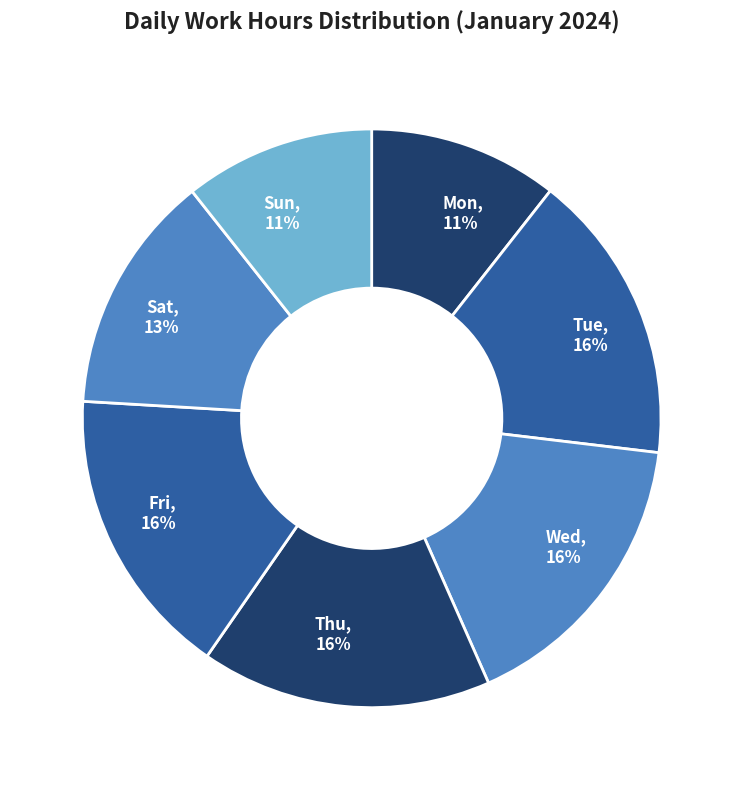

Is the sum of Wed and Thu greater than half?

No